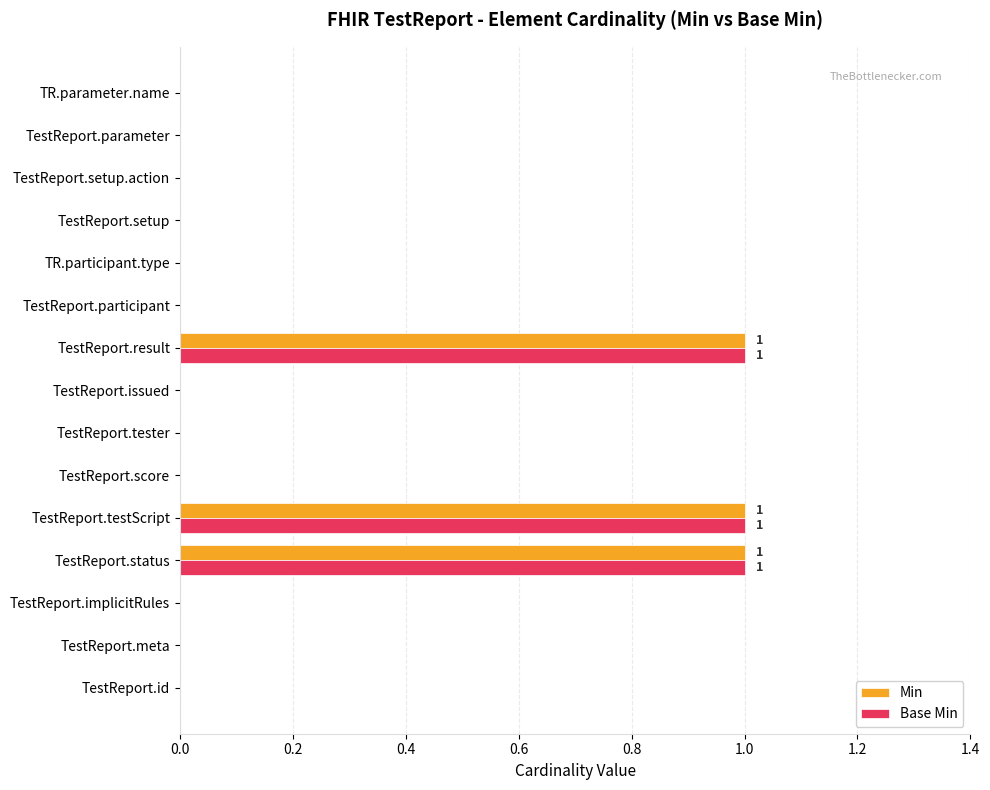

True or false: Base Min has a value of 0 at TR.participant.type.

True